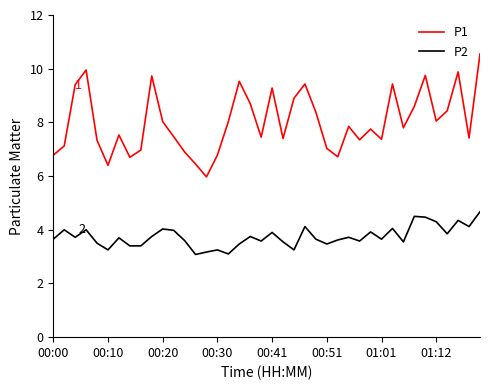

What is the highest value of the P2 series?

4.7